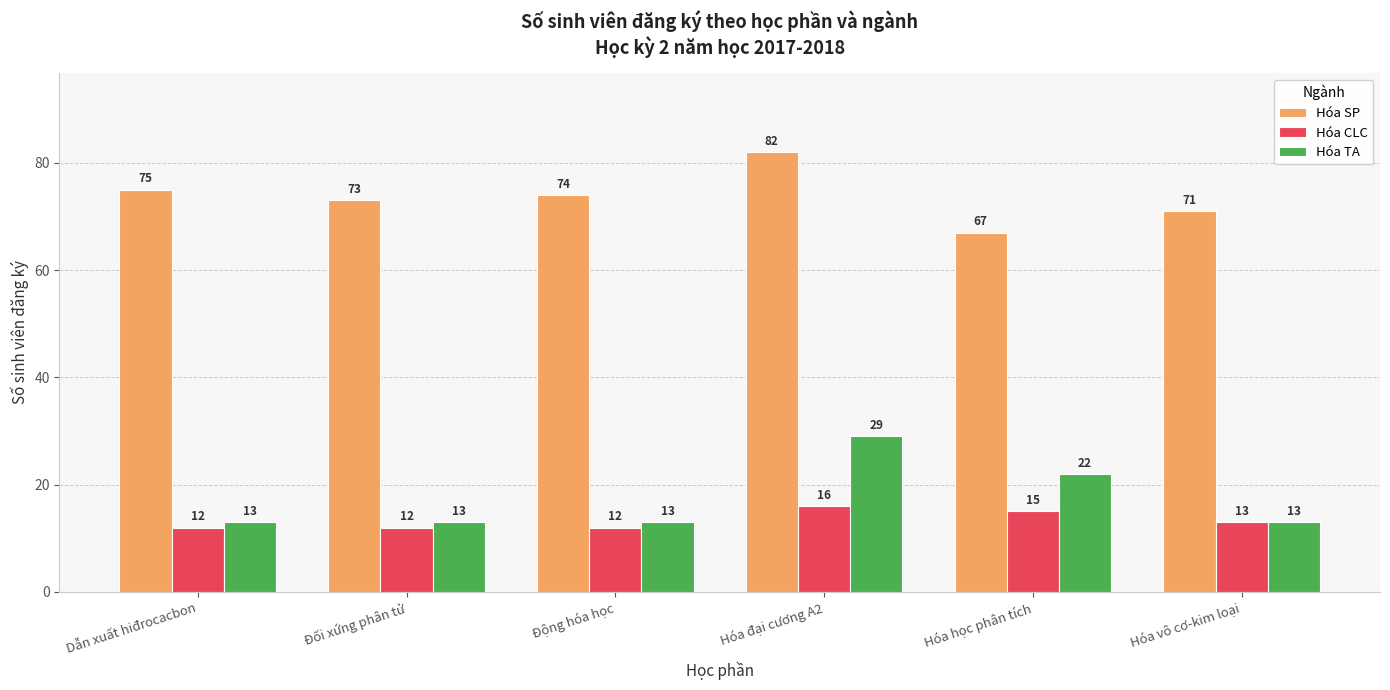

Count the Hóa TA values in the range 13 to 22.

5